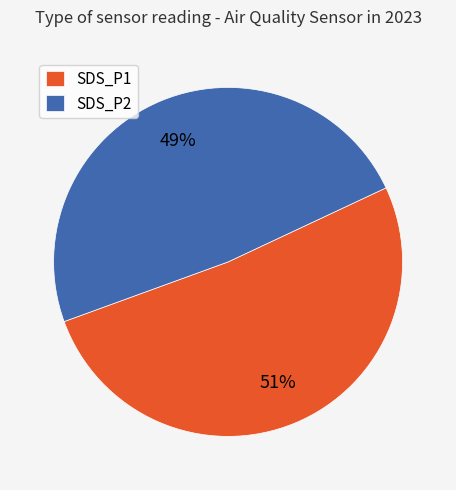

The SDS_P2 slice represents 49% of the pie. True or false?

True